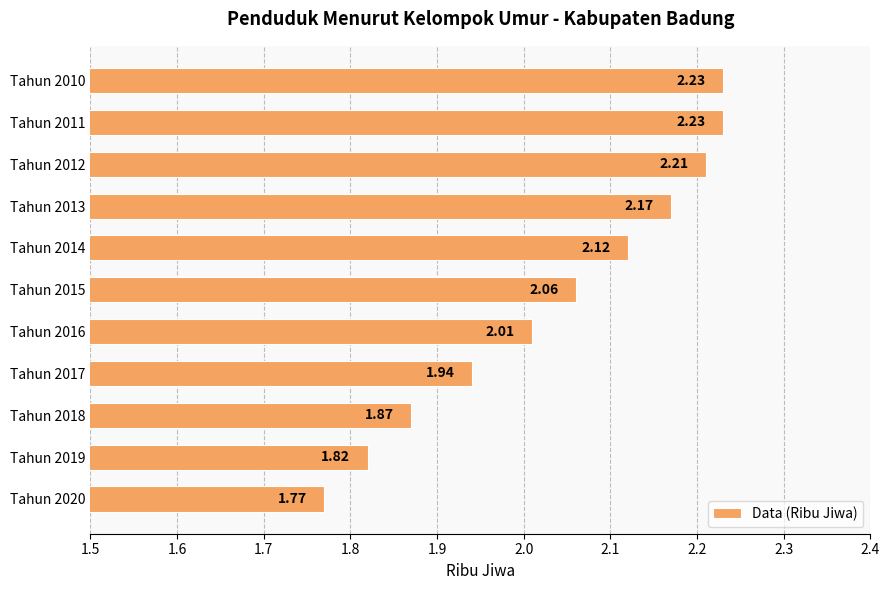

How many data points are less than 2?

4